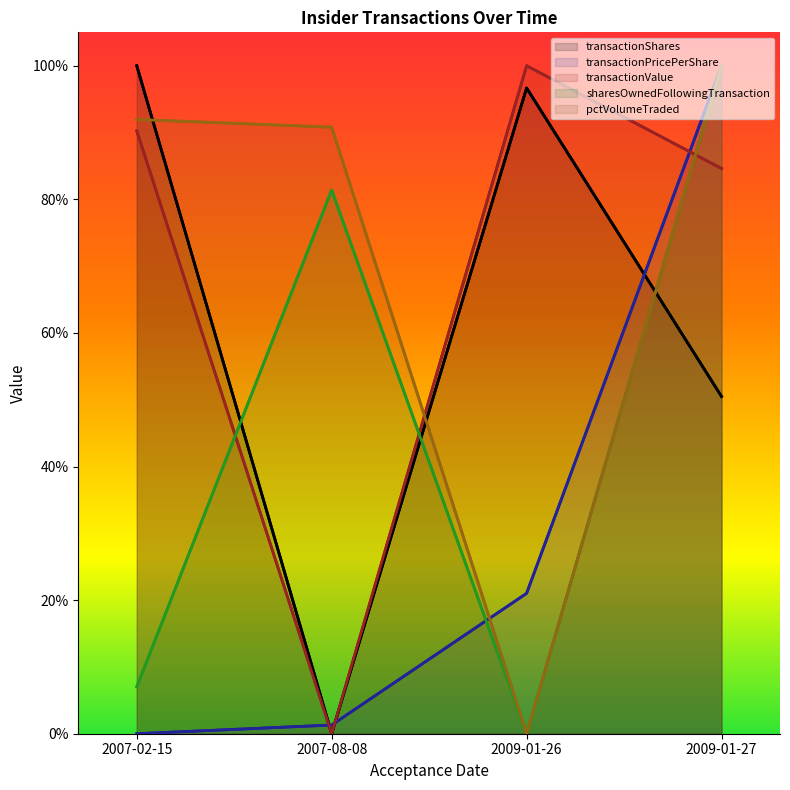

What are all the series names shown in the legend?

transactionShares, transactionPricePerShare, transactionValue, sharesOwnedFollowingTransaction, pctVolumeTraded